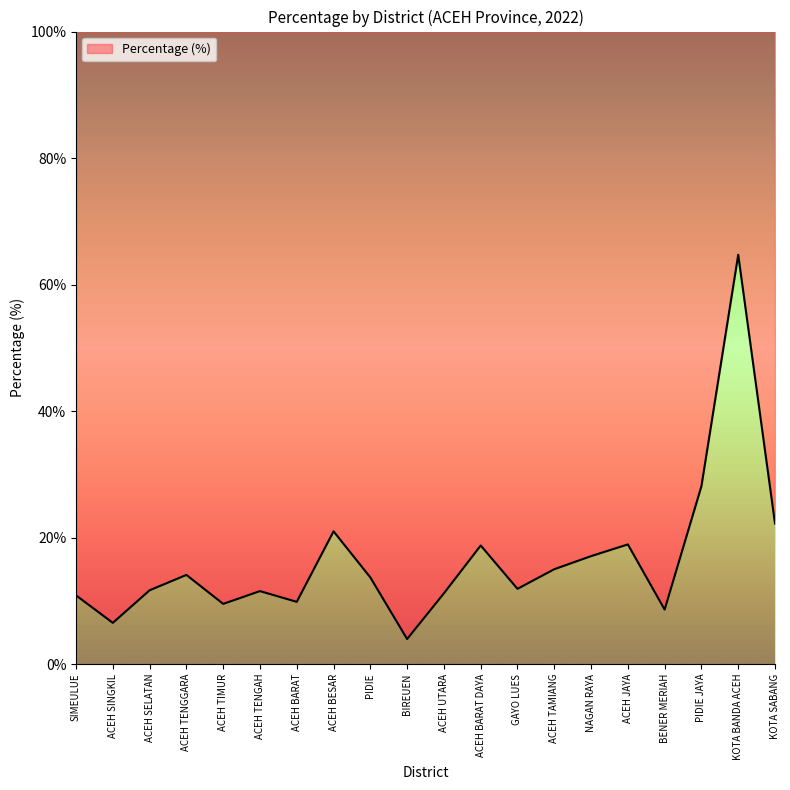

Rank the categories by value from highest to lowest.

KOTA BANDA ACEH, PIDIE JAYA, KOTA SABANG, ACEH BESAR, ACEH JAYA, ACEH BARAT DAYA, NAGAN RAYA, ACEH TAMIANG, ACEH TENGGARA, PIDIE, GAYO LUES, ACEH SELATAN, ACEH TENGAH, ACEH UTARA, SIMEULUE, ACEH BARAT, ACEH TIMUR, BENER MERIAH, ACEH SINGKIL, BIREUEN